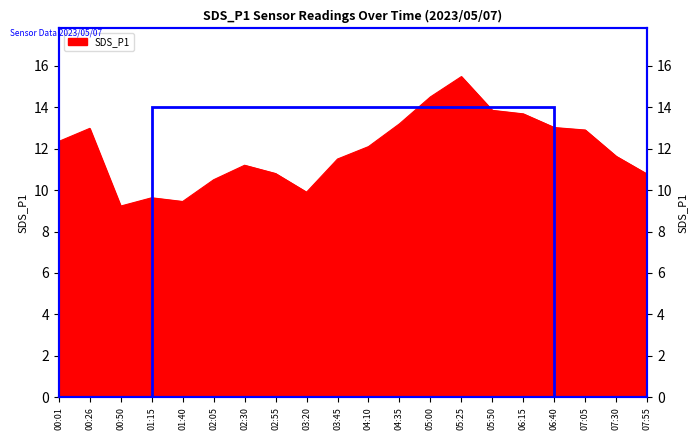

What is the sum of the values at 00:50 and 02:05?

19.7